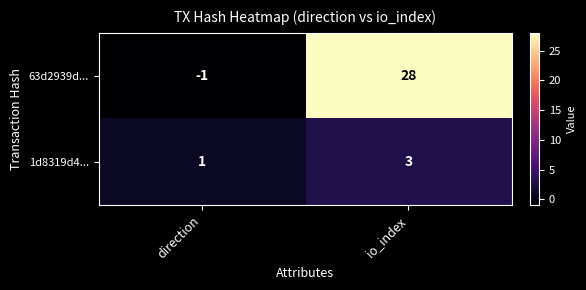

Which label corresponds to the largest value in the chart?

io_index